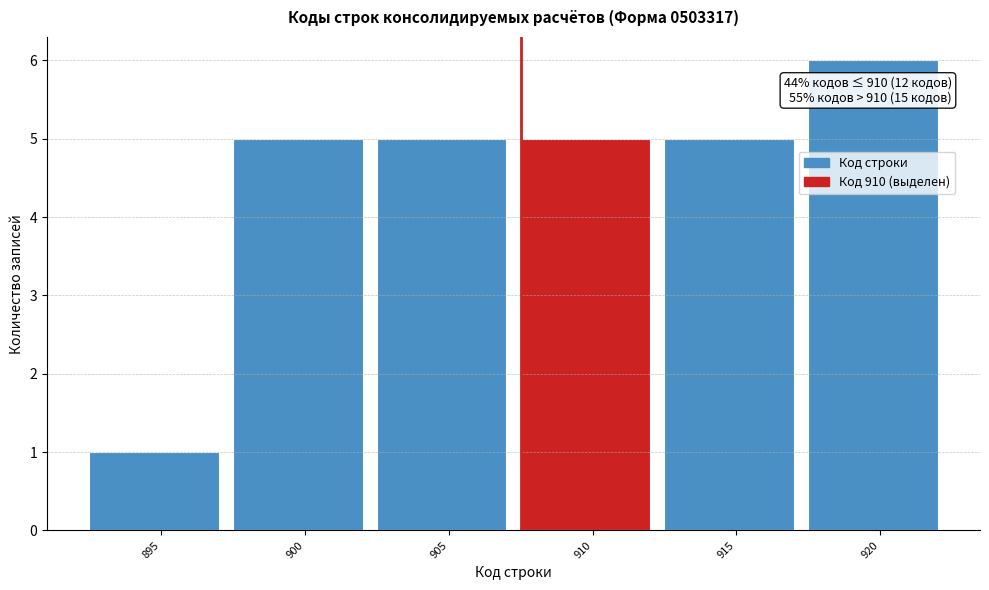

Reading right to left, extract all data points from this chart.

6	5	5	5	5	1